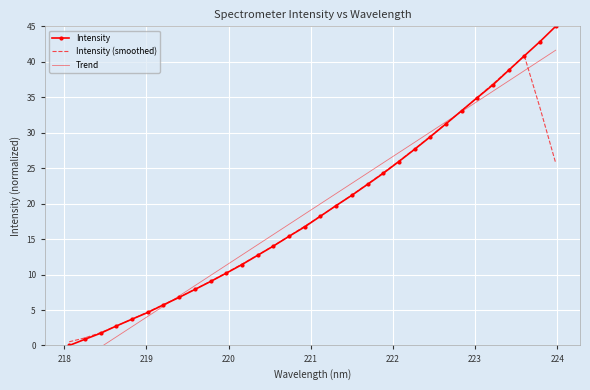

What is the minimum value for Intensity (smoothed)?

0.5